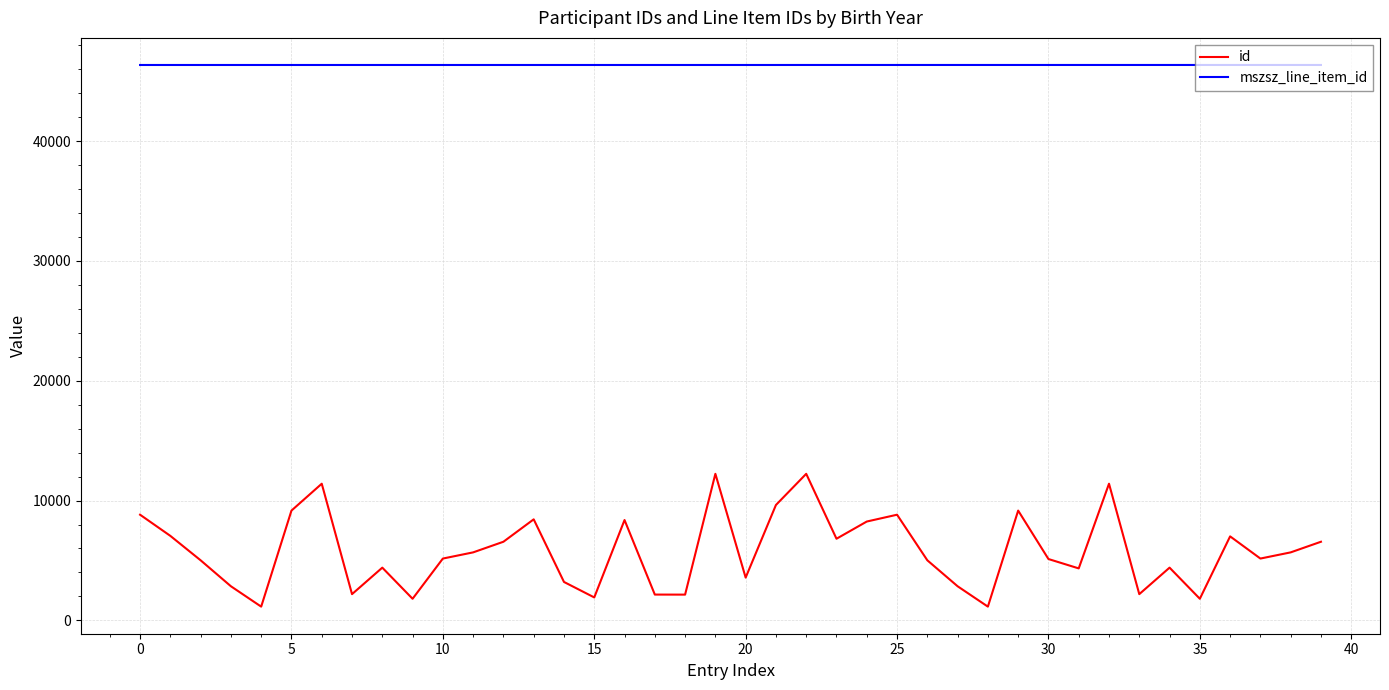

What is the smallest value displayed?

1146